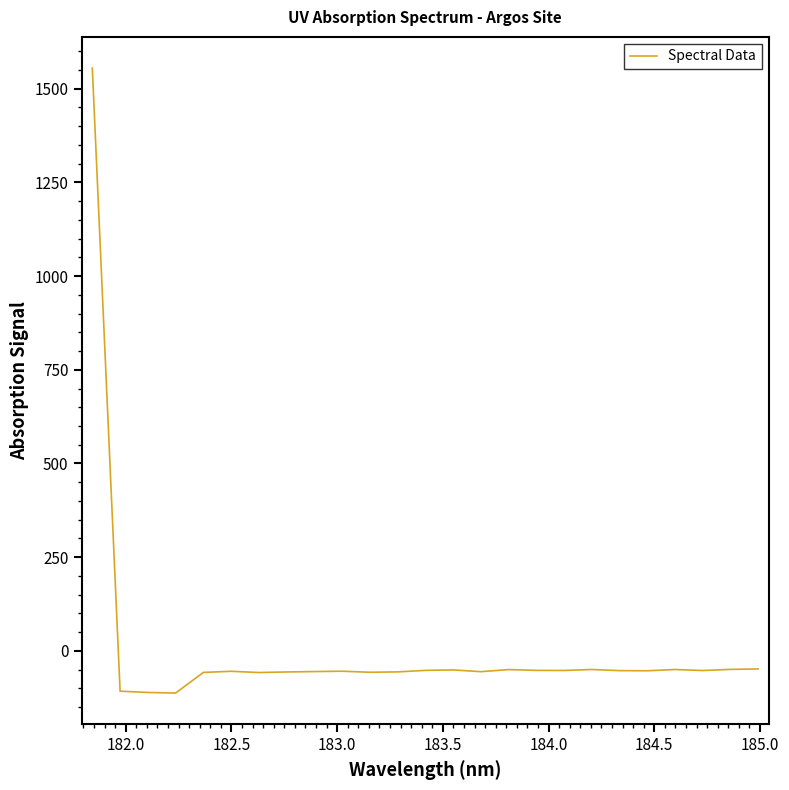

Is this an area chart (filled region under the line)?

No